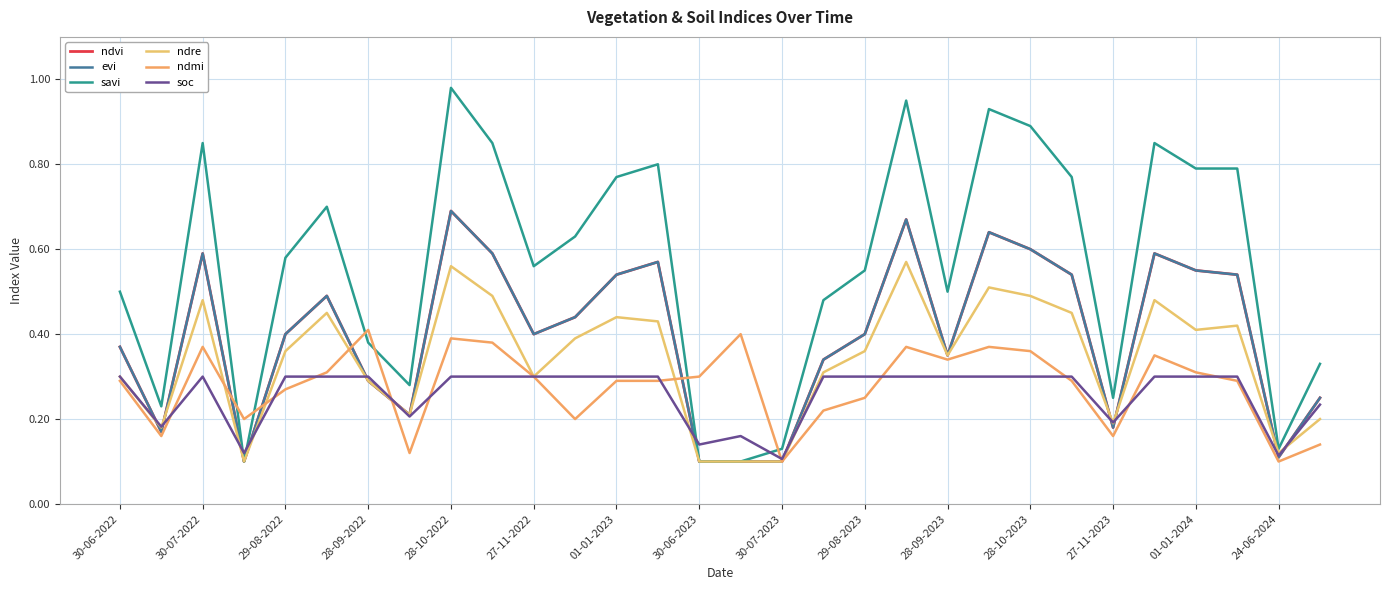

How many interior local valleys does the ndre series have?

8